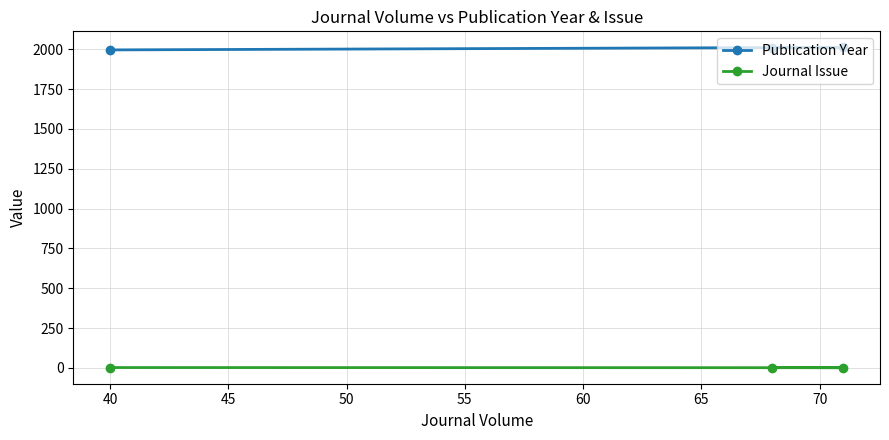

What is the highest value of the Publication Year series?

2012